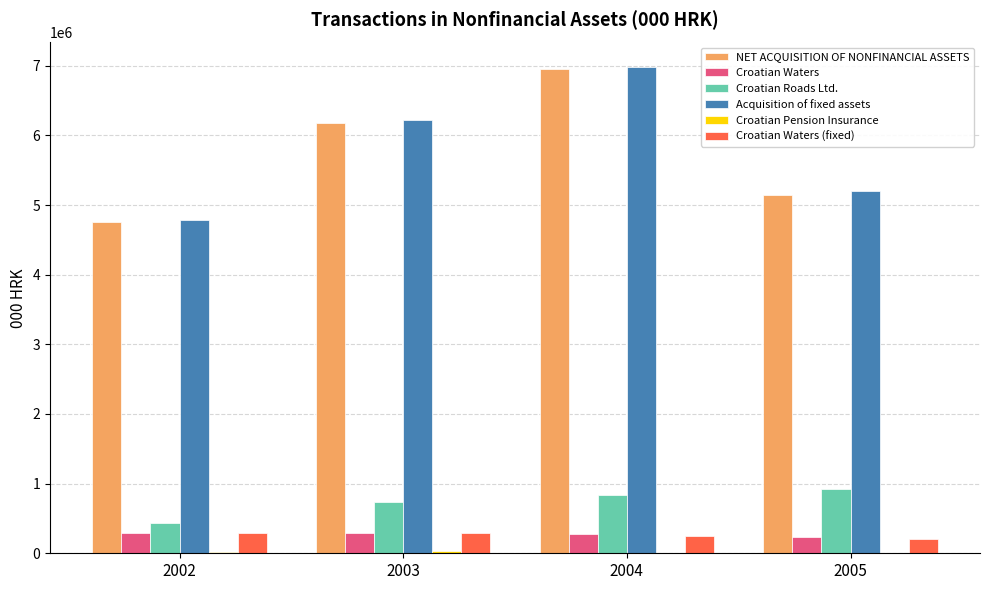

Which category has the highest value in the NET ACQUISITION OF NONFINANCIAL ASSETS series?

2004